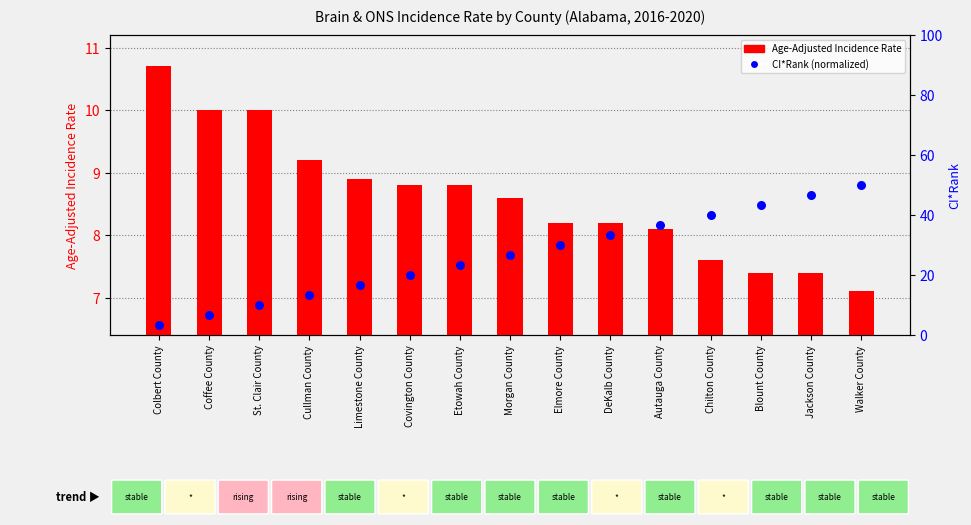

Which series has the largest Y range (max minus min)?

CI*Rank (normalized)